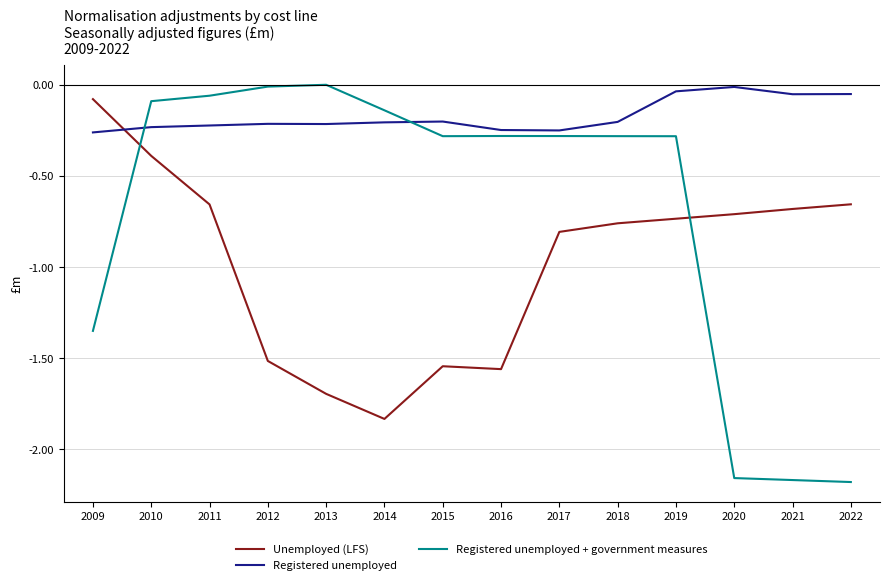

True or false: Unemployed (LFS) and Registered unemployed intersect in this chart.

True